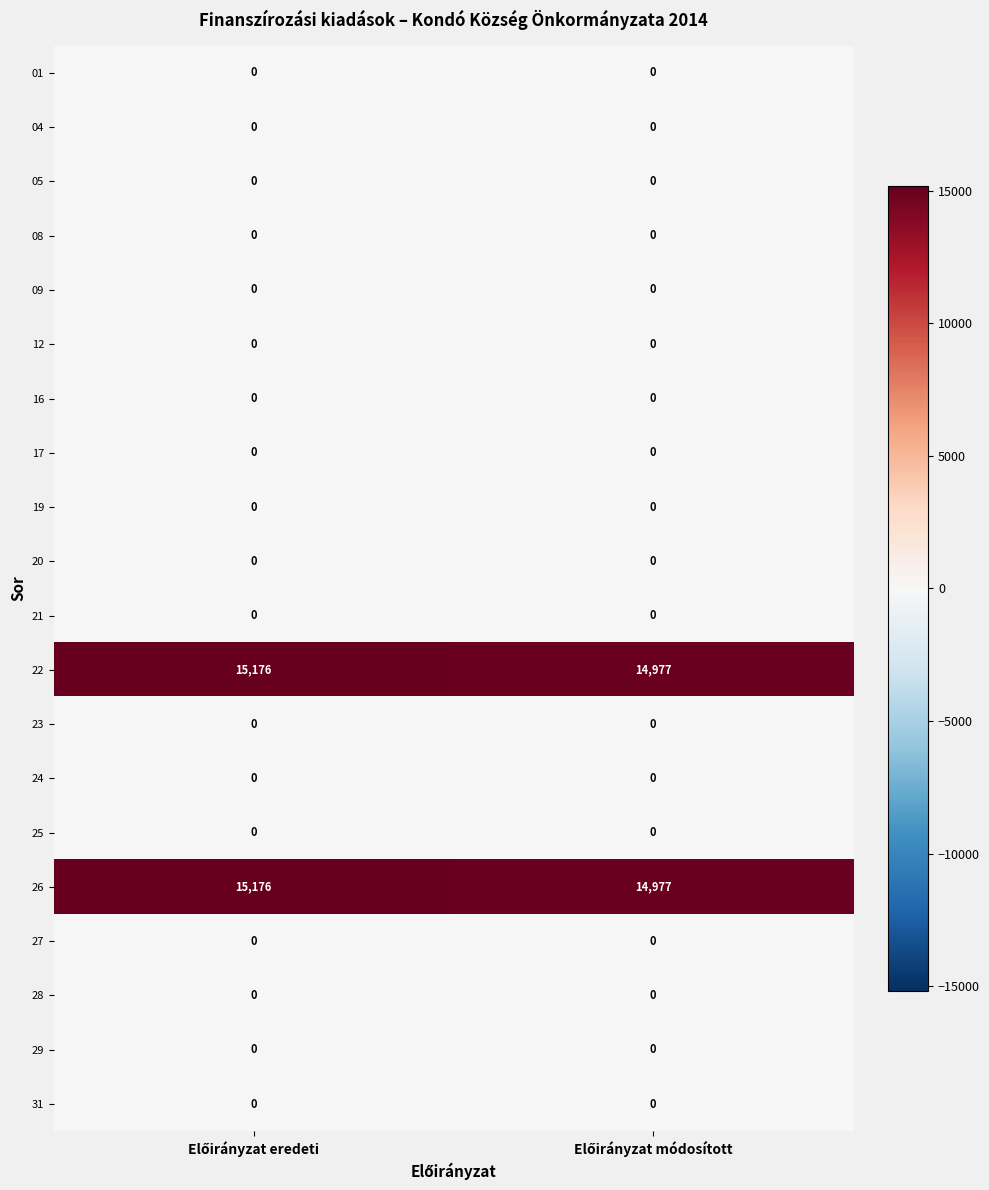

What is the greatest value displayed?

15176